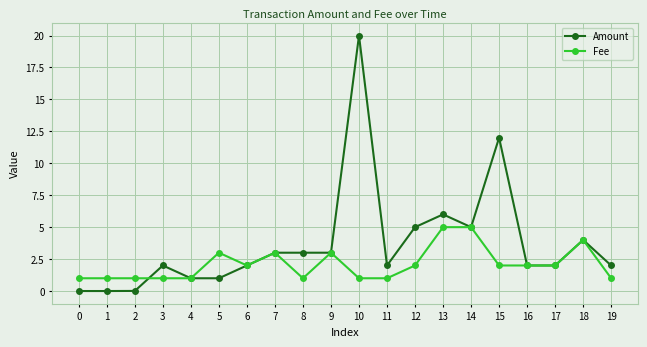

Which series has the largest total across all categories?

Amount